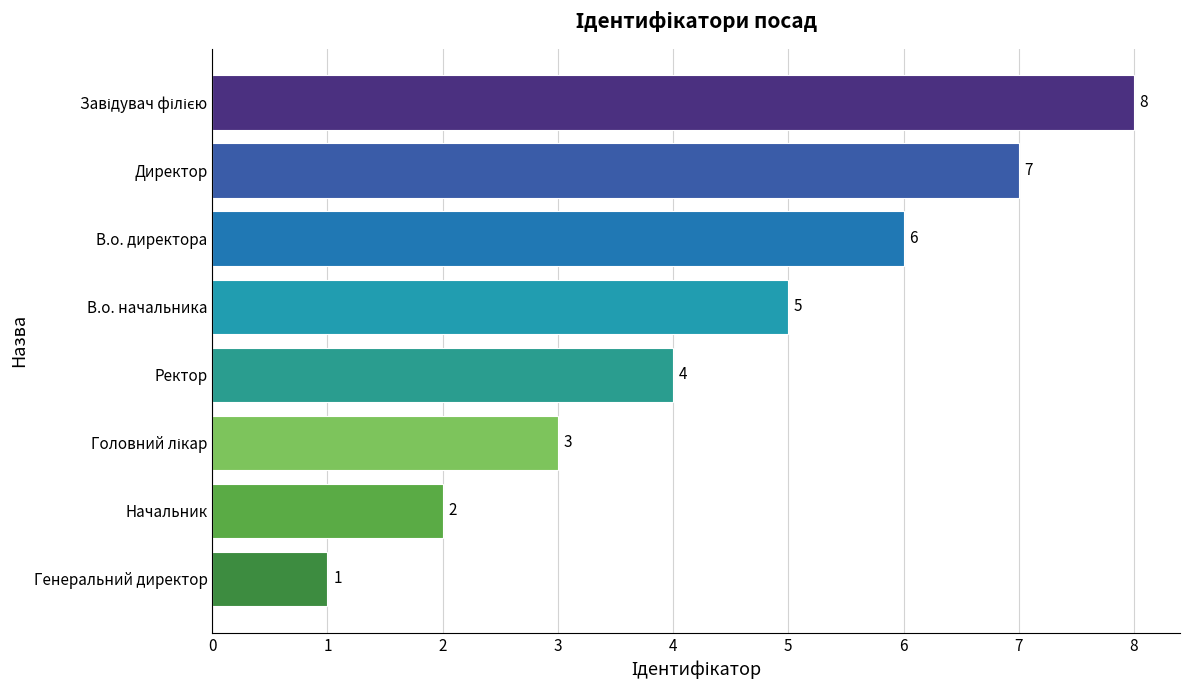

Between Генеральний директор and В.о. начальника, which is larger?

В.о. начальника